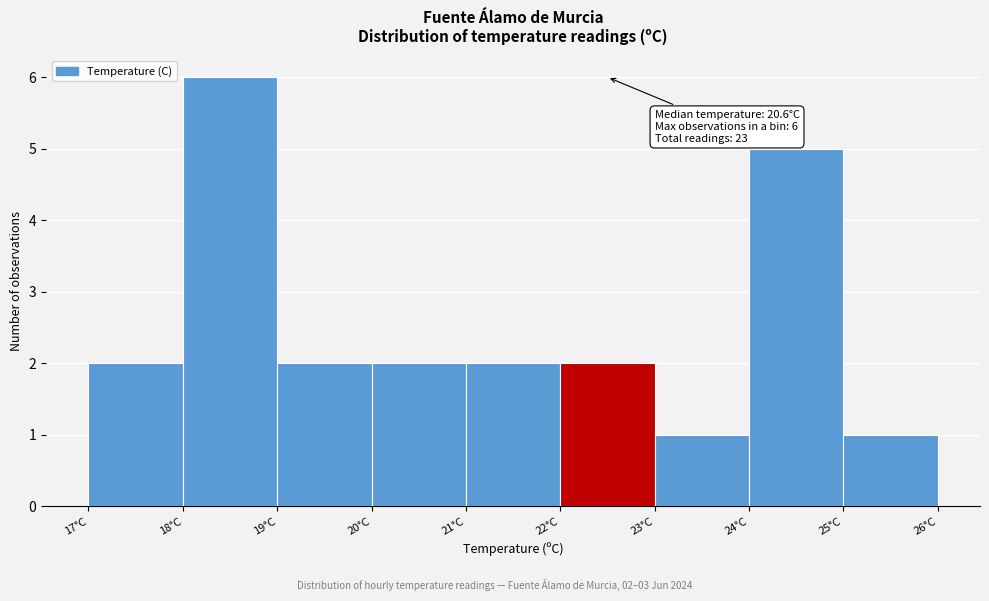

Which range on the x-axis has the tallest bar?

18 to 19